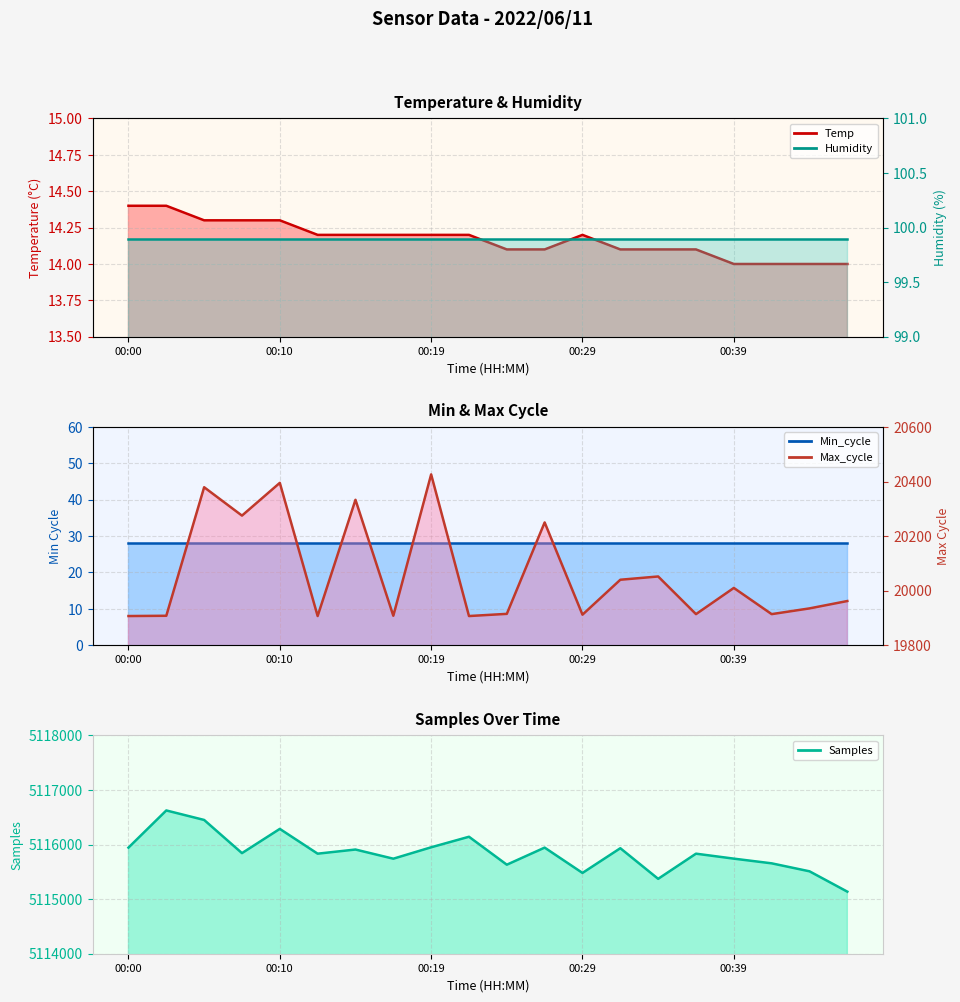

True or false: Temp and Samples intersect in this chart.

False